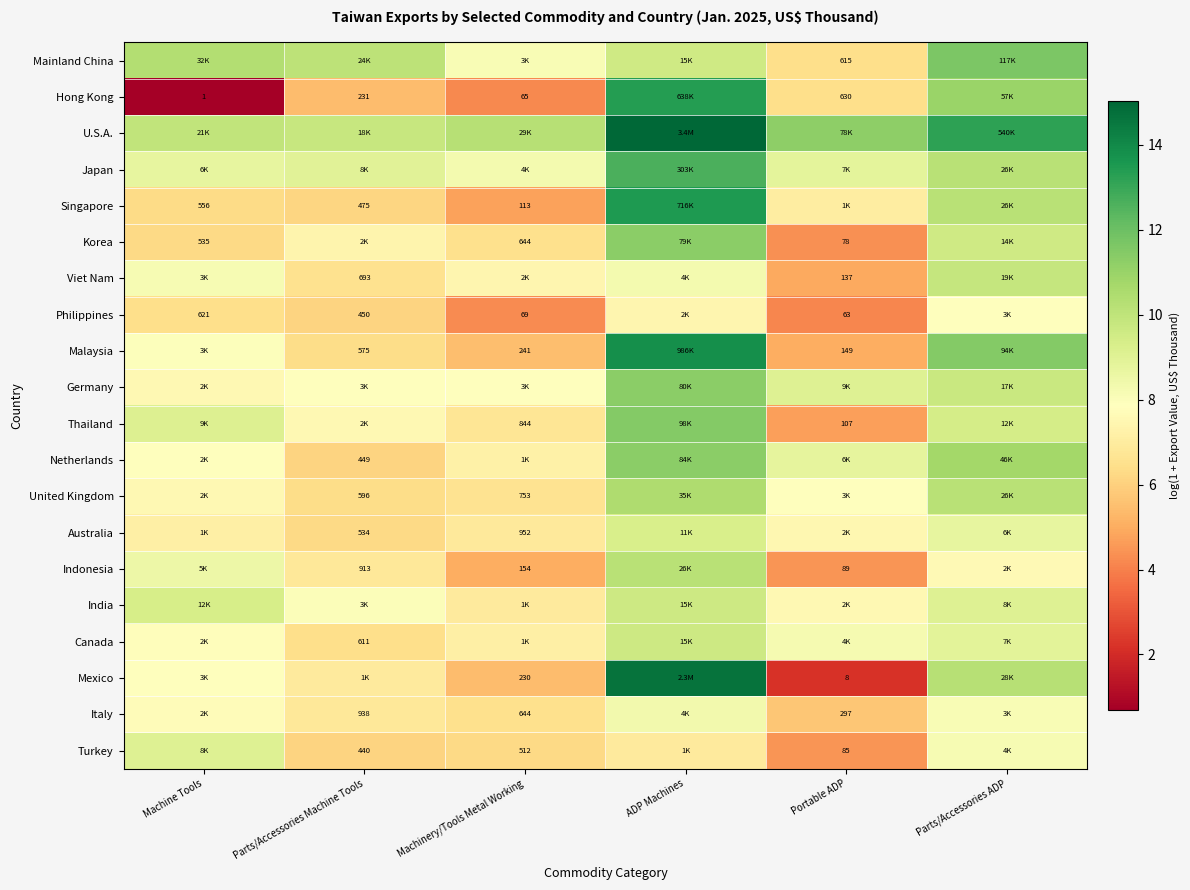

At how many categories does at least one series exceed 6?

6